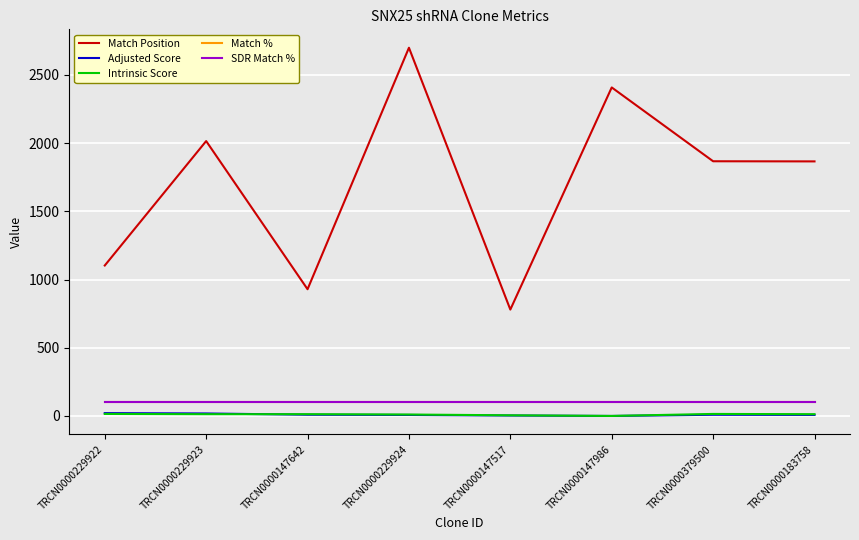

Does the chart have visible grid lines?

Yes